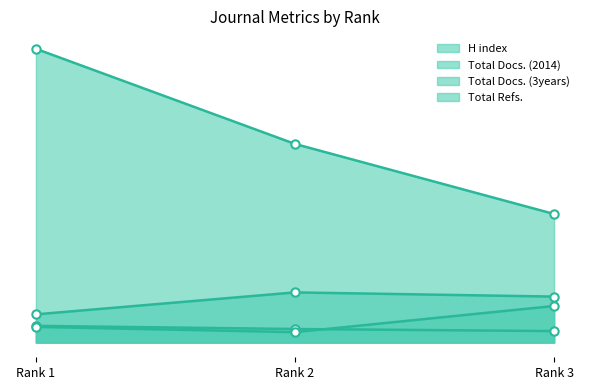

Reading right to left, transcribe all the data shown in this chart.

H index: Rank 3=123	Rank 2=190	Rank 1=281
Total Docs. (2014): Rank 3=11	Rank 2=13	Rank 1=16
Total Docs. (3years): Rank 3=35	Rank 2=10	Rank 1=15
Total Refs.: Rank 3=44	Rank 2=48	Rank 1=27